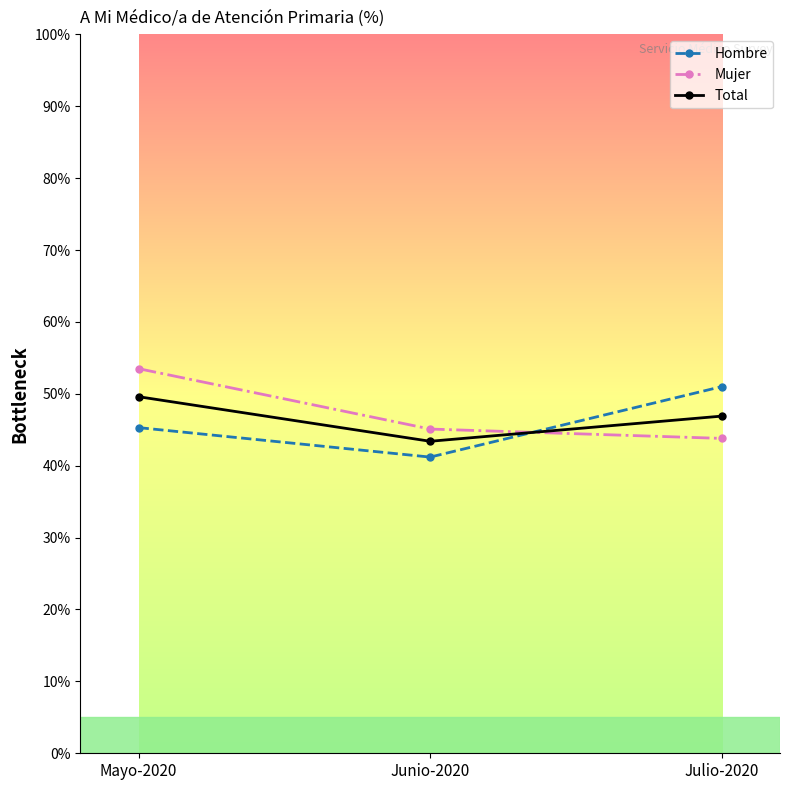

What is the label of the 2nd point from the right?

Junio-2020